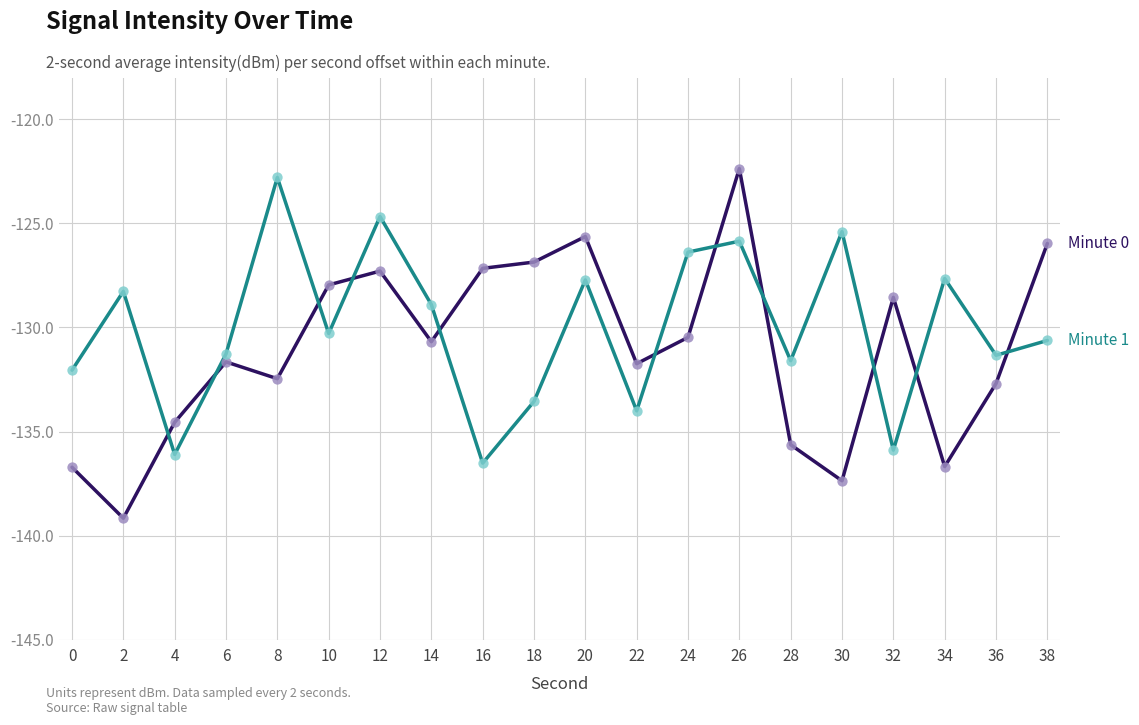

What is the spread (max minus min) of values at 12?

2.6